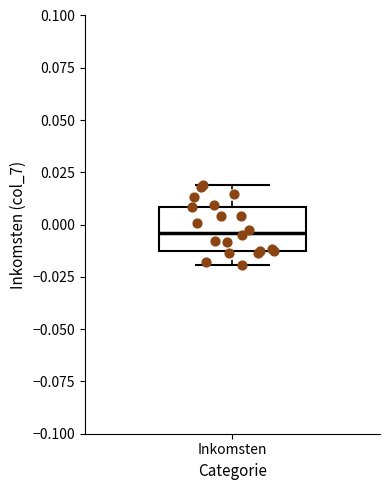

Transcribe this box plot: give where the median line is, the range the box spans, and where the two whiskers end, as read against the y-axis. The values are not printed on the chart, so give them approximately, as read against the axis.

median -0.005, box -0.015 to 0.010, whiskers -0.020 to 0.020